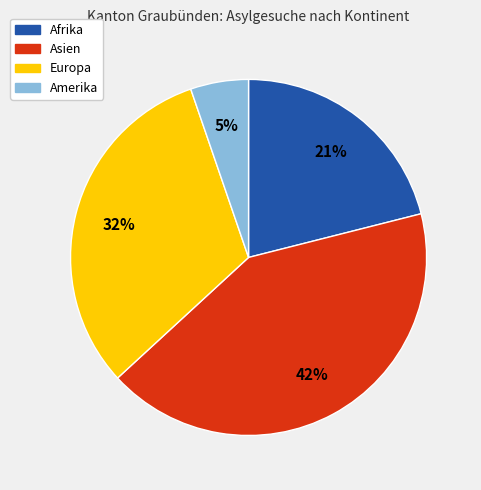

Which slice is the smallest?

Amerika